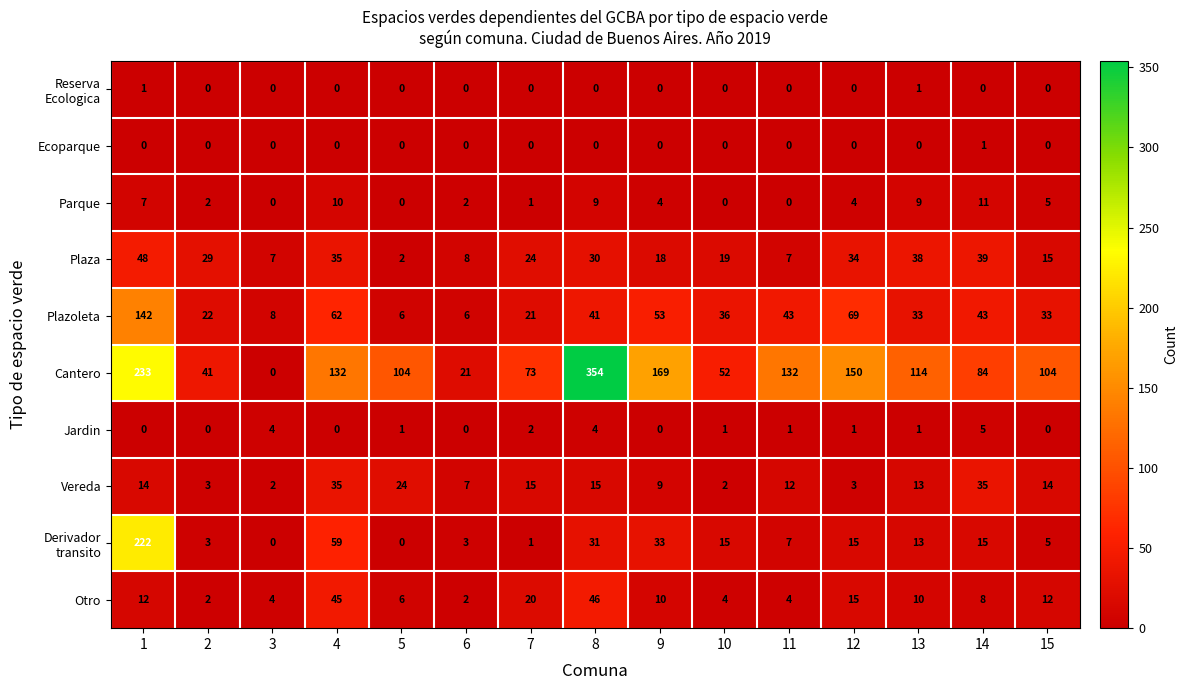

What is the average value of the Cantero series?

118